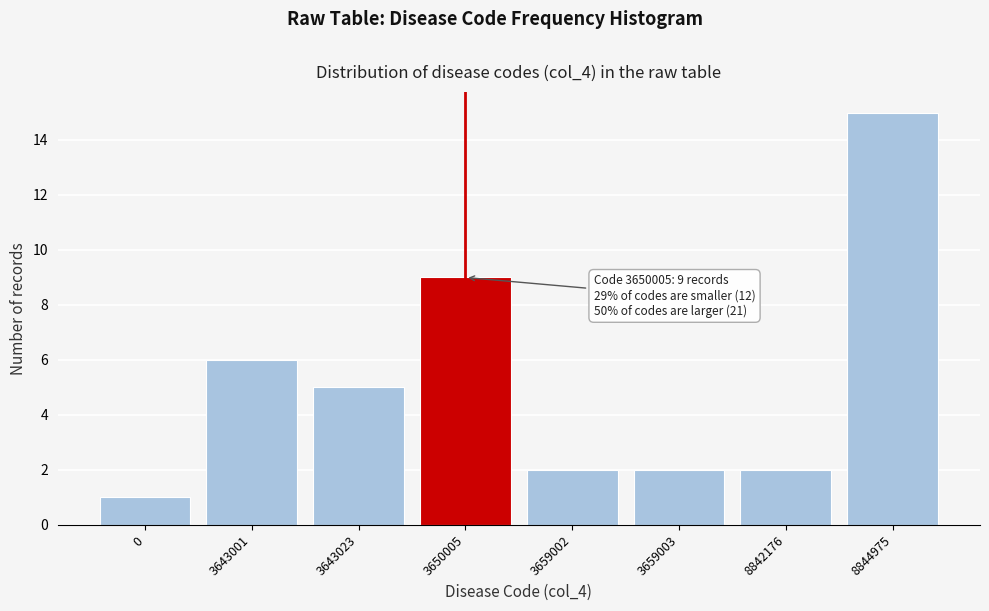

Reading left to right, transcribe all the data shown in this chart.

1	6	5	9	2	2	2	15